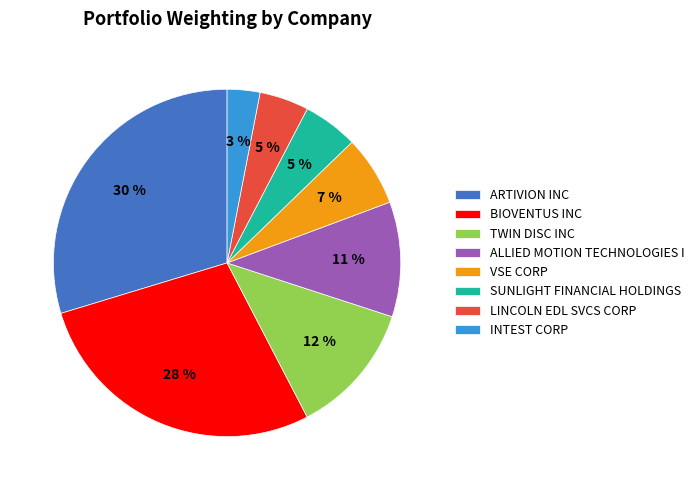

Is it true that BIOVENTUS INC is 28% of the pie?

True